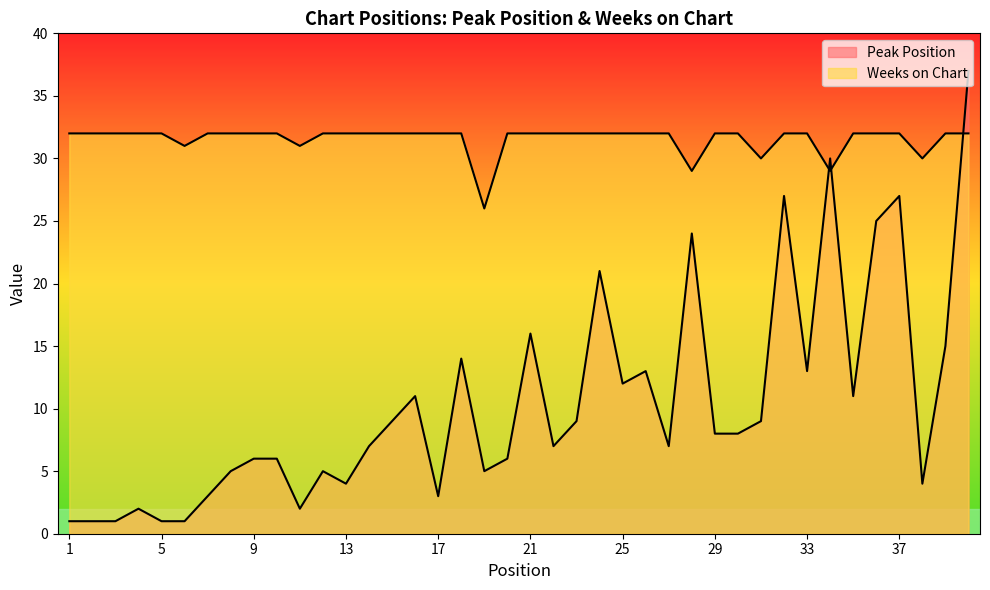

At how many categories does at least one series exceed 36?

1